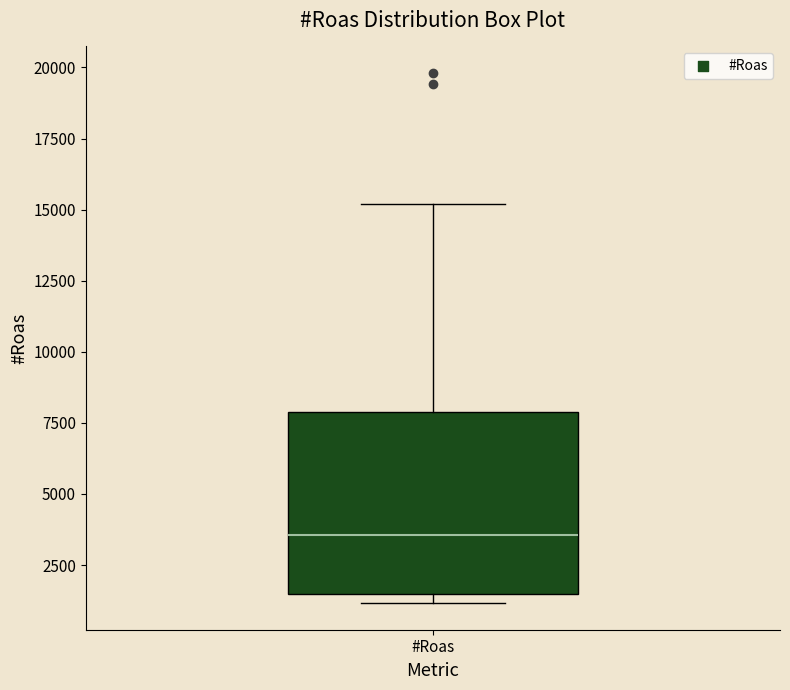

Read this box plot against the y-axis: the position of the median line, the range covered by the box, and the ends of both whiskers. The values are not printed on the chart, so give them approximately, as read against the axis.

median 3500, box 1500 to 8000, whiskers 1000 to 15000